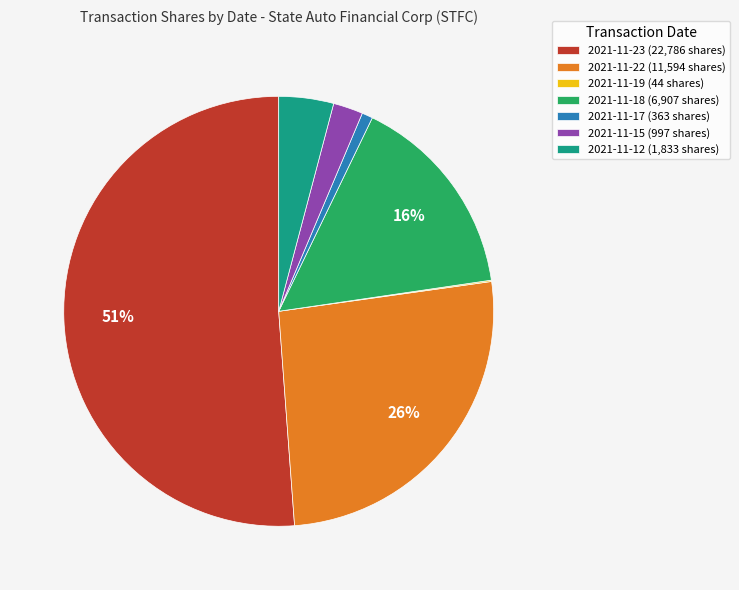

Which category has the biggest portion of the pie?

2021-11-23